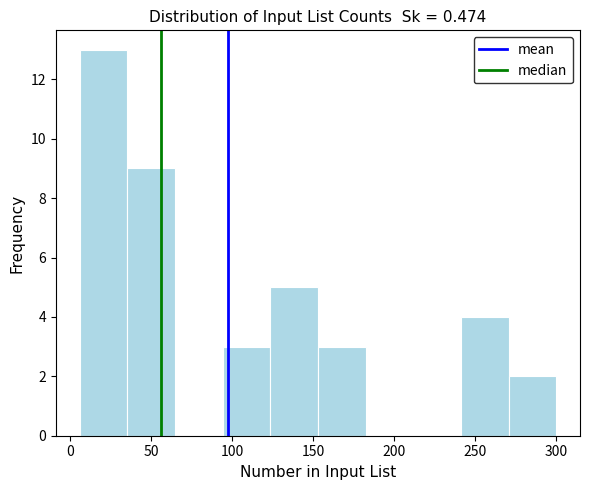

Reading left to right, list every bar in this chart as the range it spans on the x-axis followed by its height. Neither the bar edges nor the heights are printed on the chart, so give them approximately, as read against the axes.

5 to 35: 13
35 to 65: 9
65 to 95: 0
95 to 125: 3
125 to 155: 5
155 to 180: 3
180 to 210: 0
210 to 240: 0
240 to 270: 4
270 to 300: 2